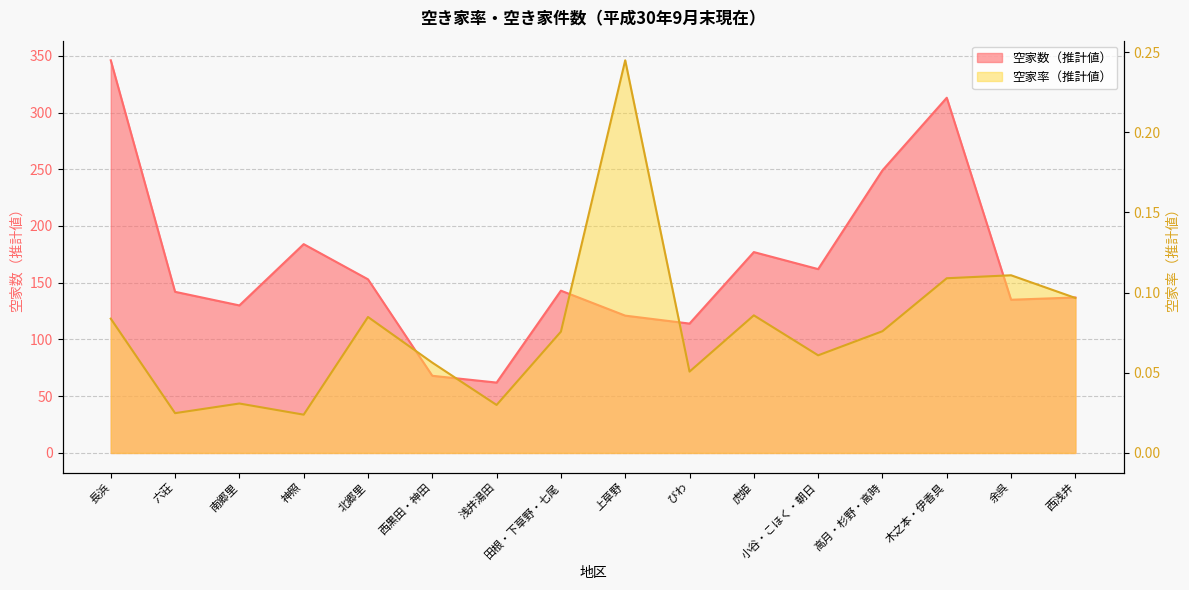

What is the total value across all series at 神照?

184.0